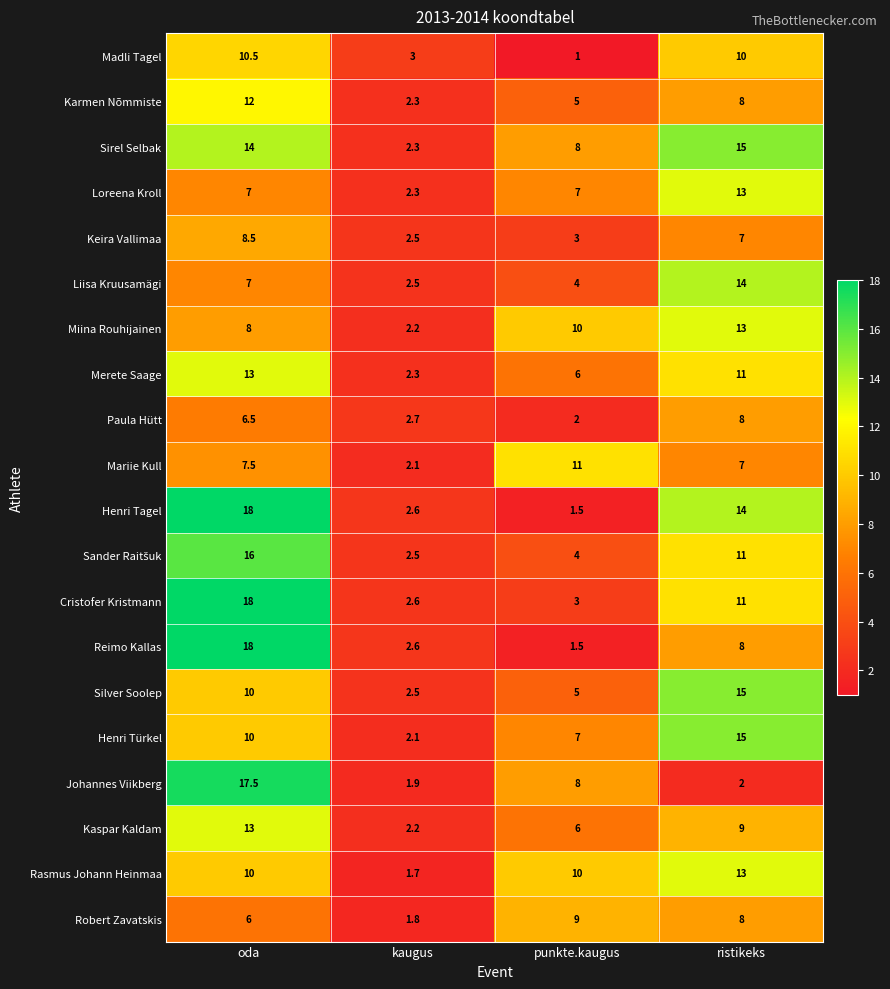

Between kaugus and punkte.kaugus, which series saw the biggest shift?

Mariie Kull